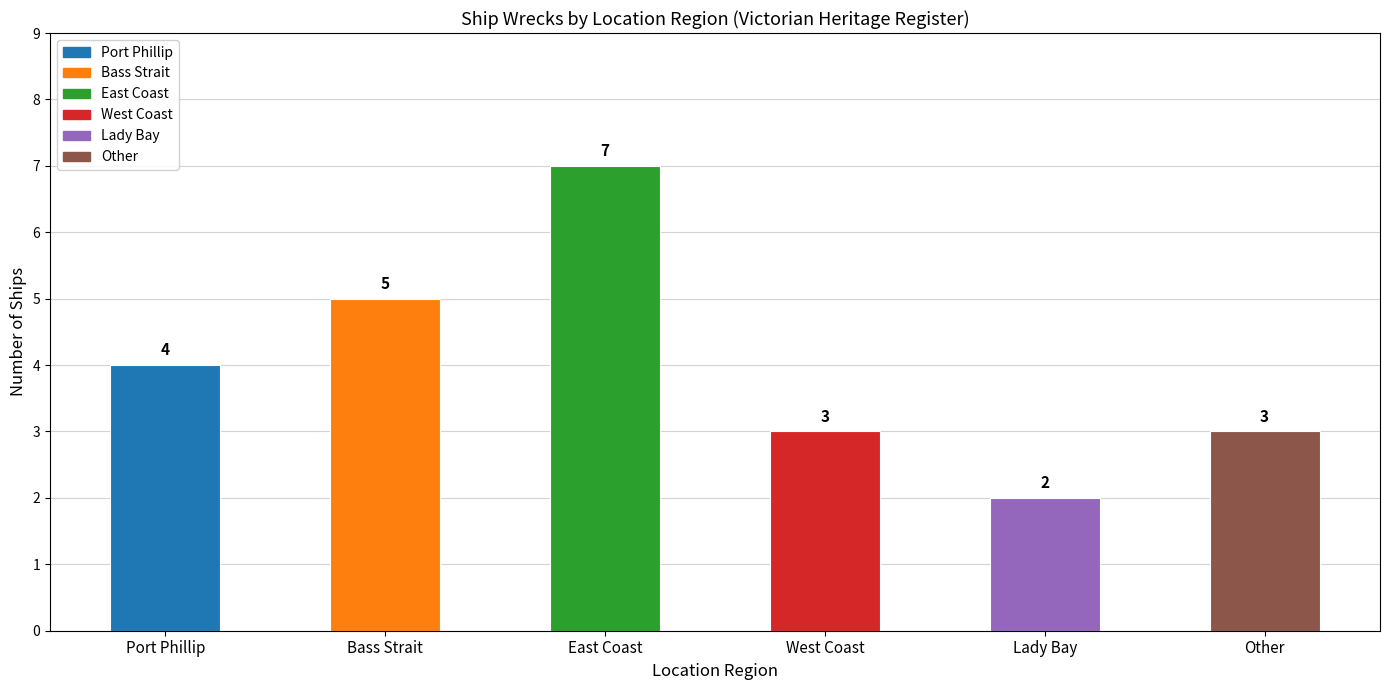

Which label corresponds to the largest value in the chart?

East Coast